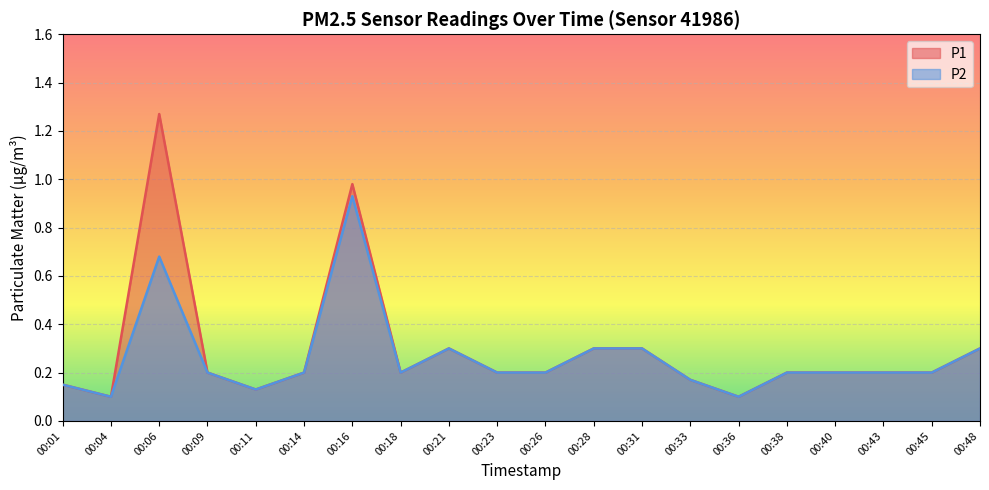

Is it true that P2 equals 0.3 at 00:48?

True